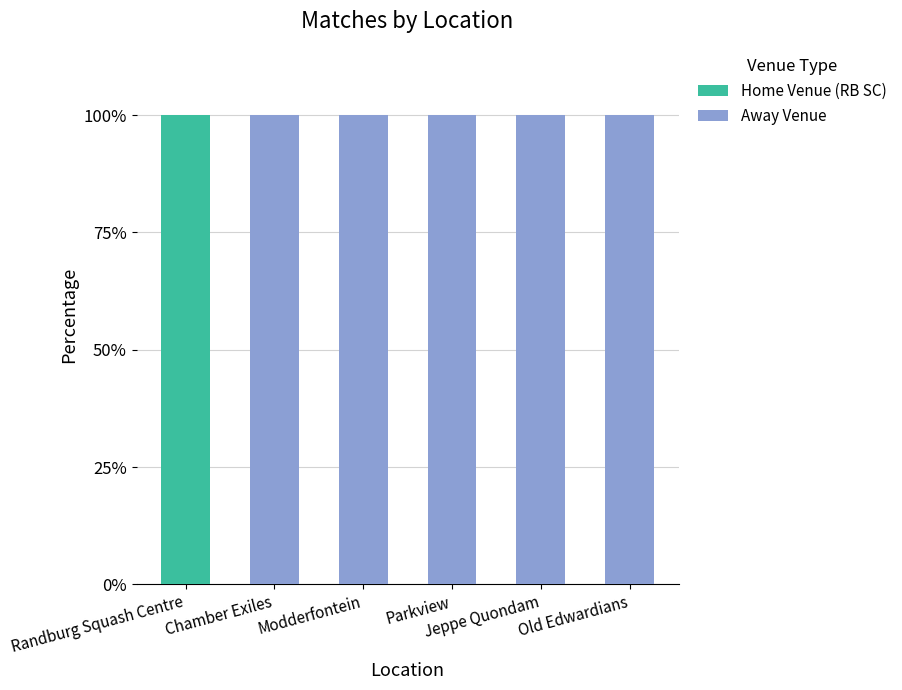

What is the spread (max minus min) of values at Randburg Squash Centre?

100